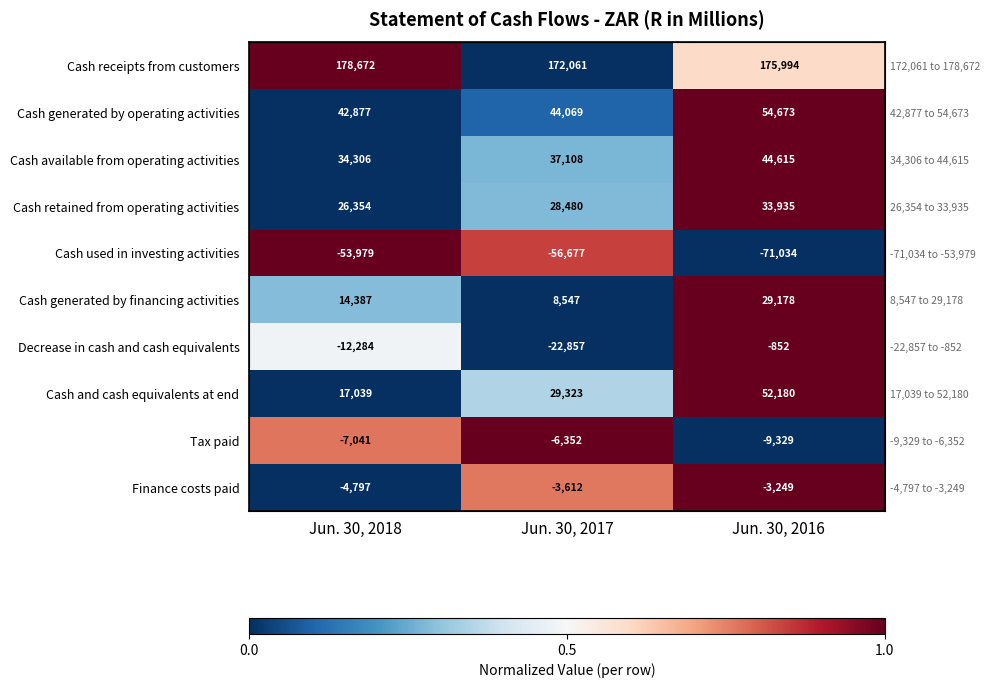

The value of Cash used in investing activities at Jun. 30, 2018 is 1.8. True or false?

False